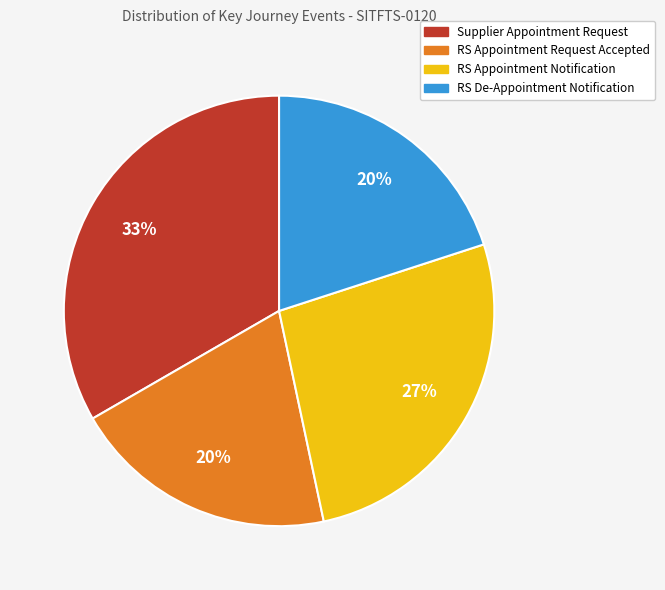

To the nearest percent, what is the difference between the largest and smallest slice percentages?

13%